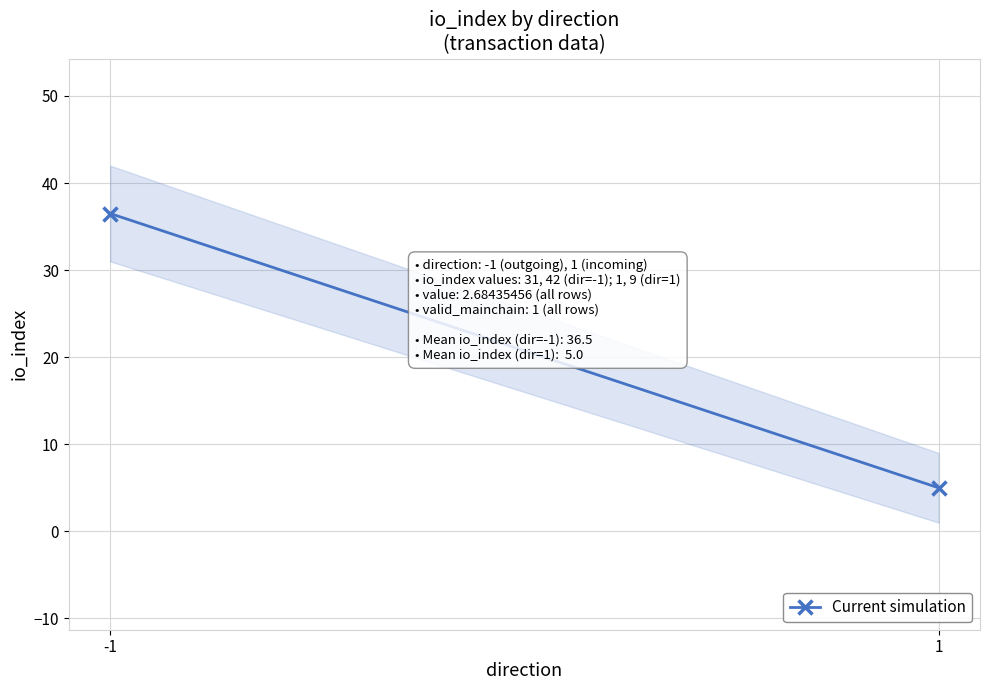

How many data points does each series have?

2